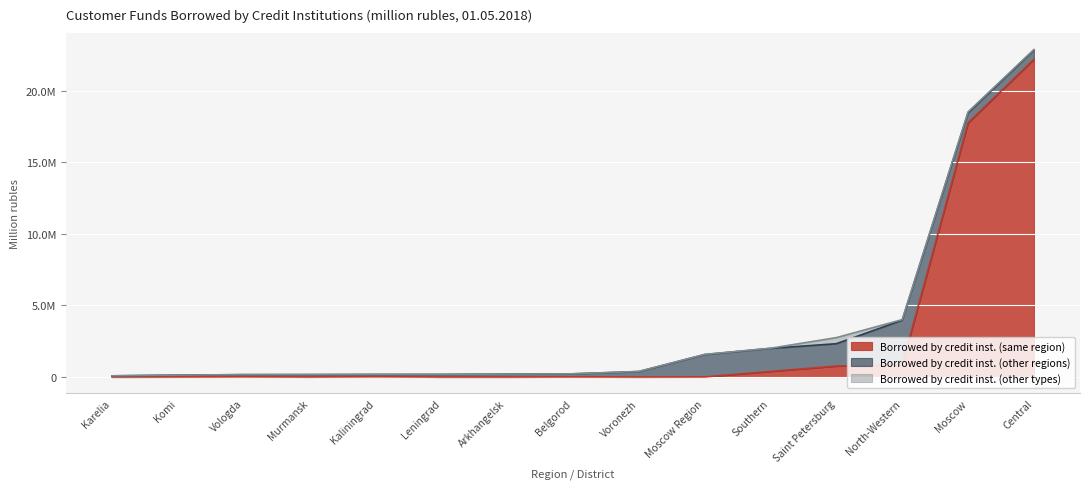

How many lines are shown in the chart?

3